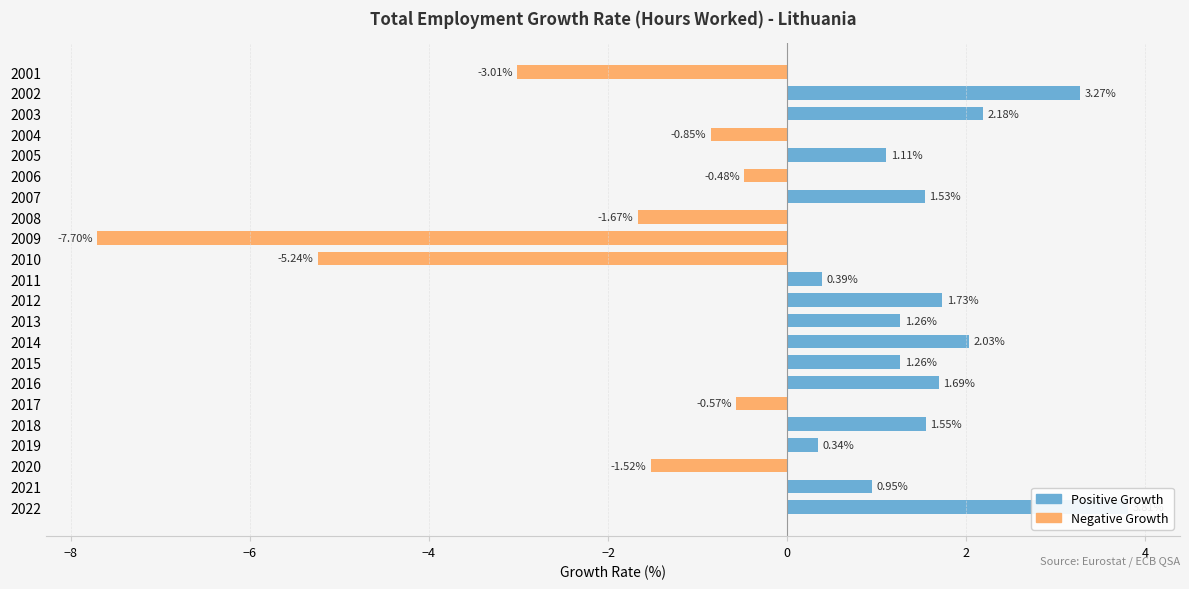

At how many categories does at least one series exceed 0?

14